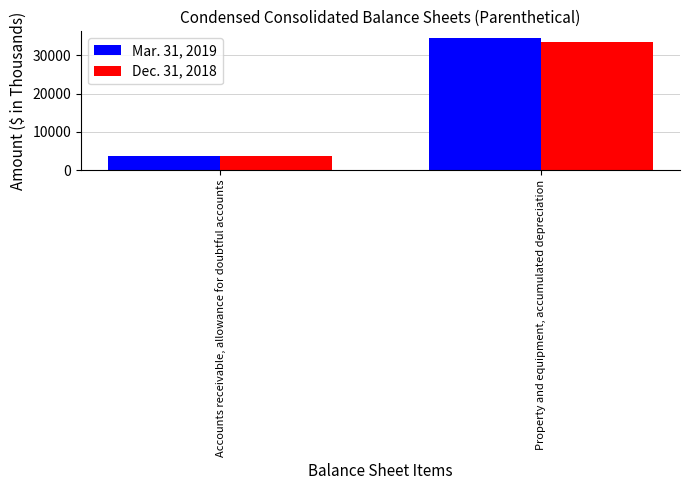

What is the lowest value of the Mar. 31, 2019 series?

3811